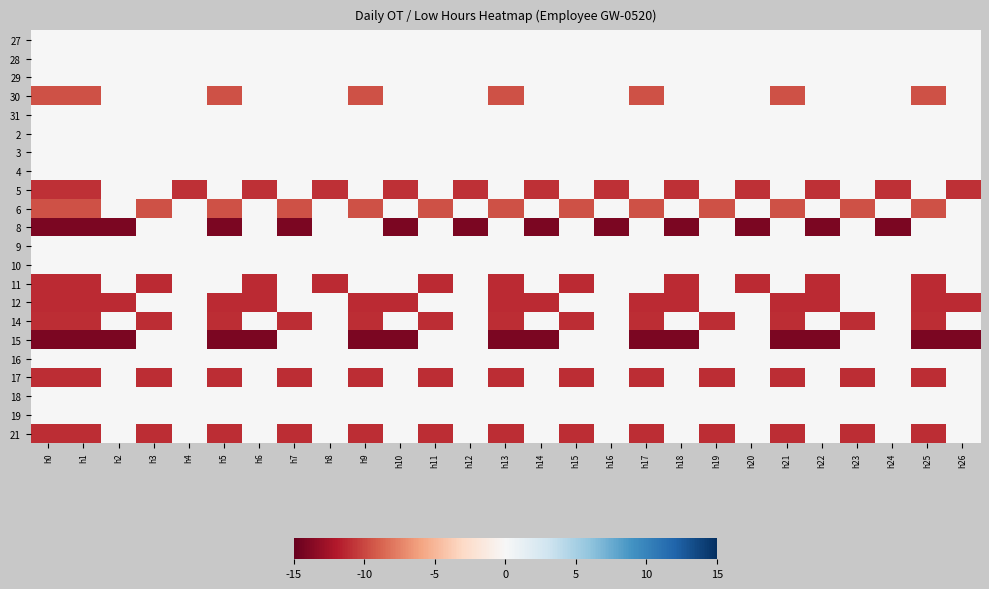

Rank the series at h4 from lowest to highest value.

5, 27, 28, 29, 30, 31, 2, 3, 4, 6, 8, 9, 10, 11, 12, 14, 15, 16, 17, 18, 19, 21